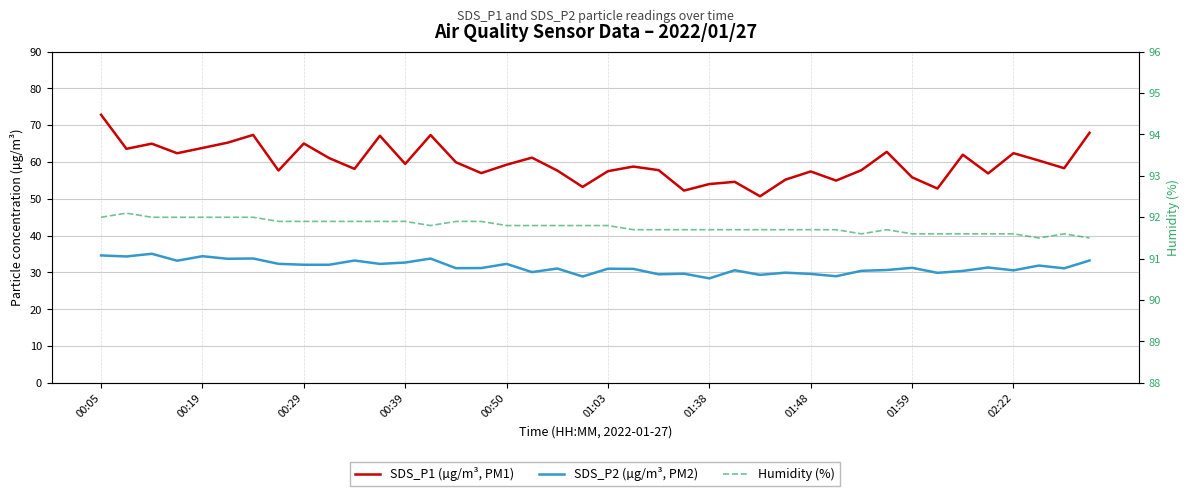

True or false: SDS_P1 (µg/m³, PM1) and SDS_P2 (µg/m³, PM2) cross at least once.

False